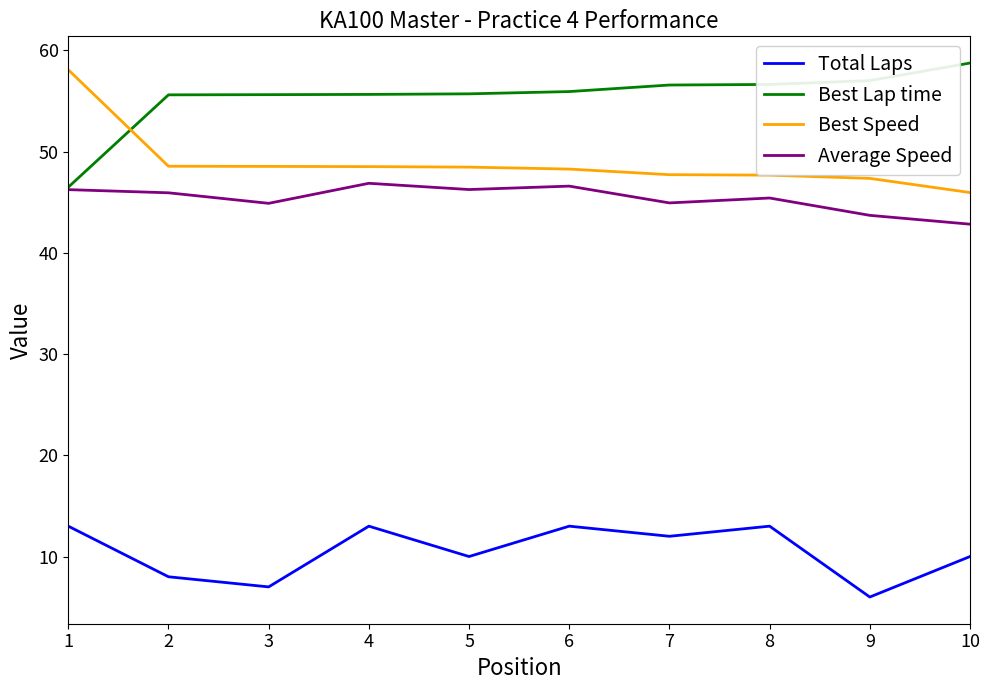

How many distinct data groups are displayed?

4